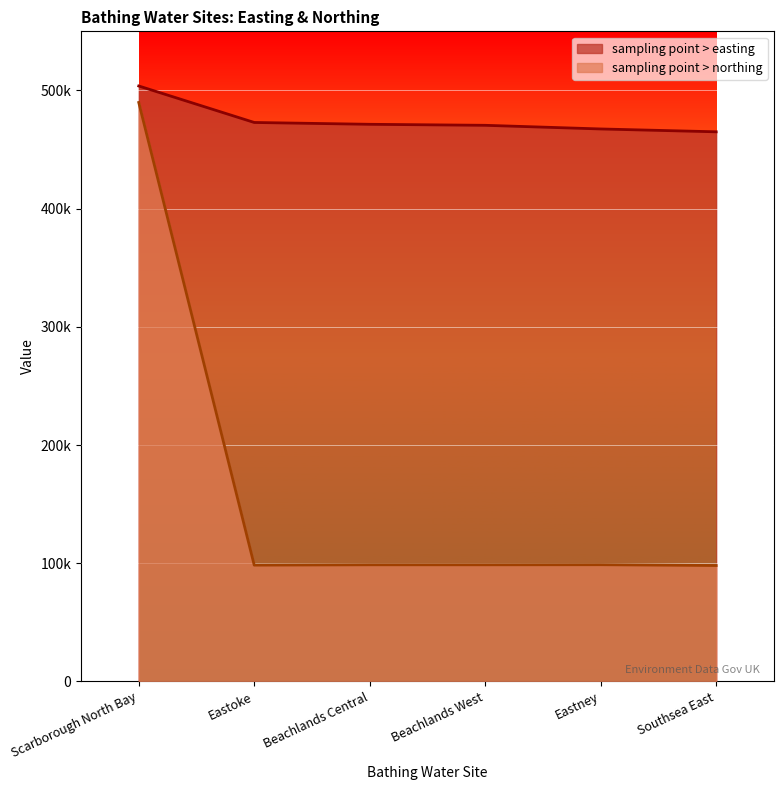

What is the difference between the highest and lowest values at Beachlands Central?

372640